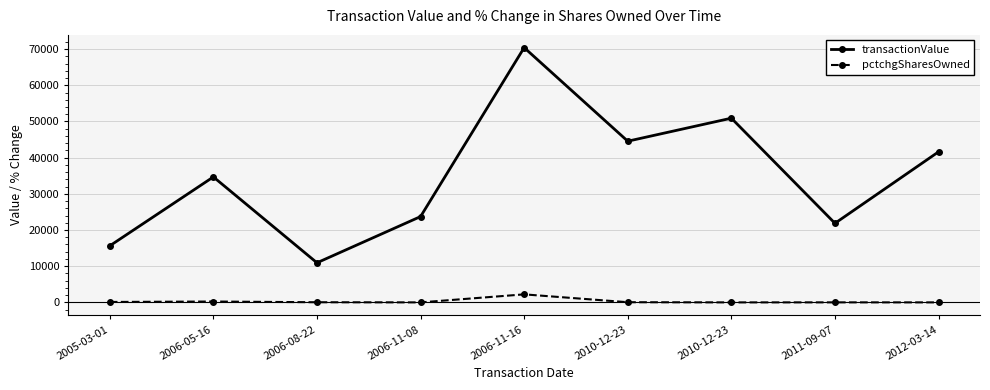

What are all the series names shown in the legend?

transactionValue, pctchgSharesOwned